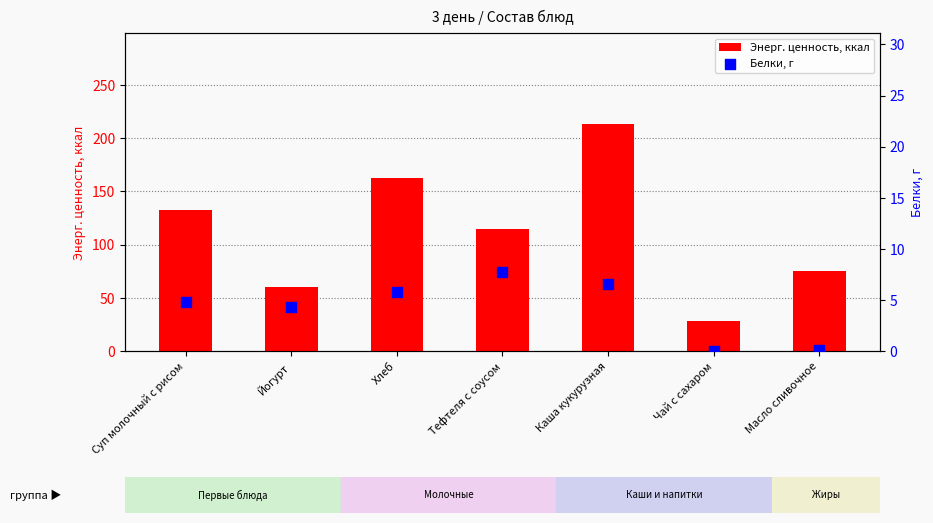

At which category is the sum across all series the highest?

Каша кукурузная